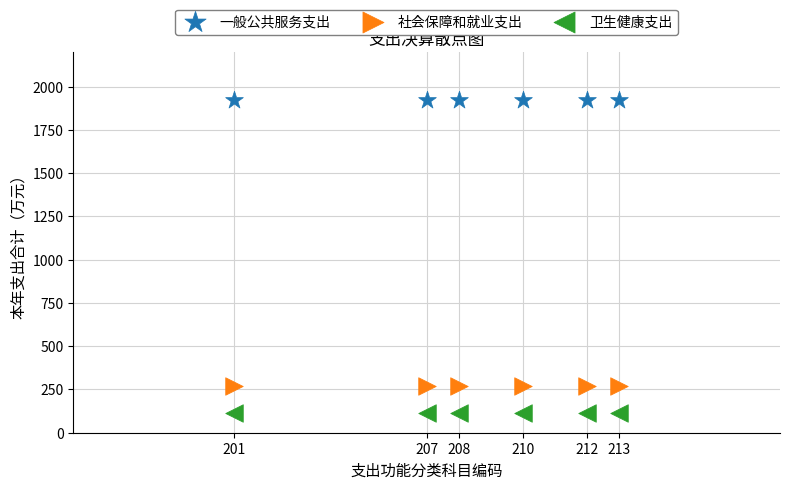

Which series reaches the minimum Y coordinate?

卫生健康支出